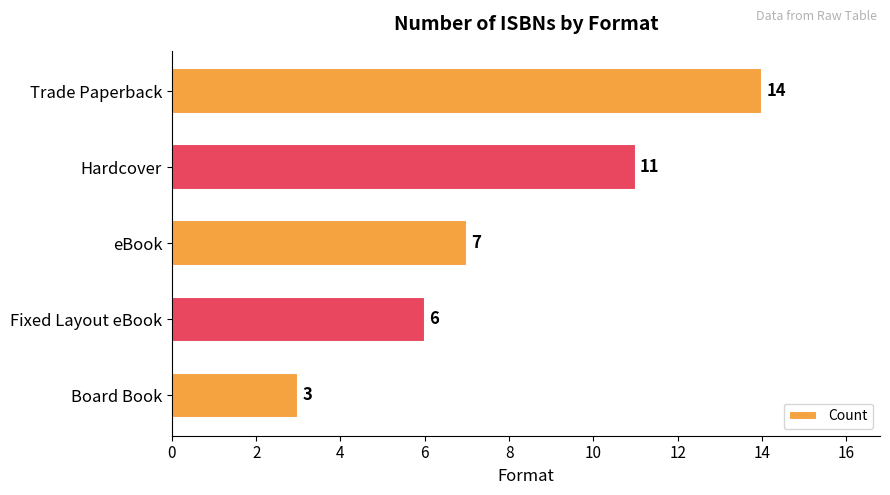

The chart shows a value of 3 at Fixed Layout eBook. True or false?

False